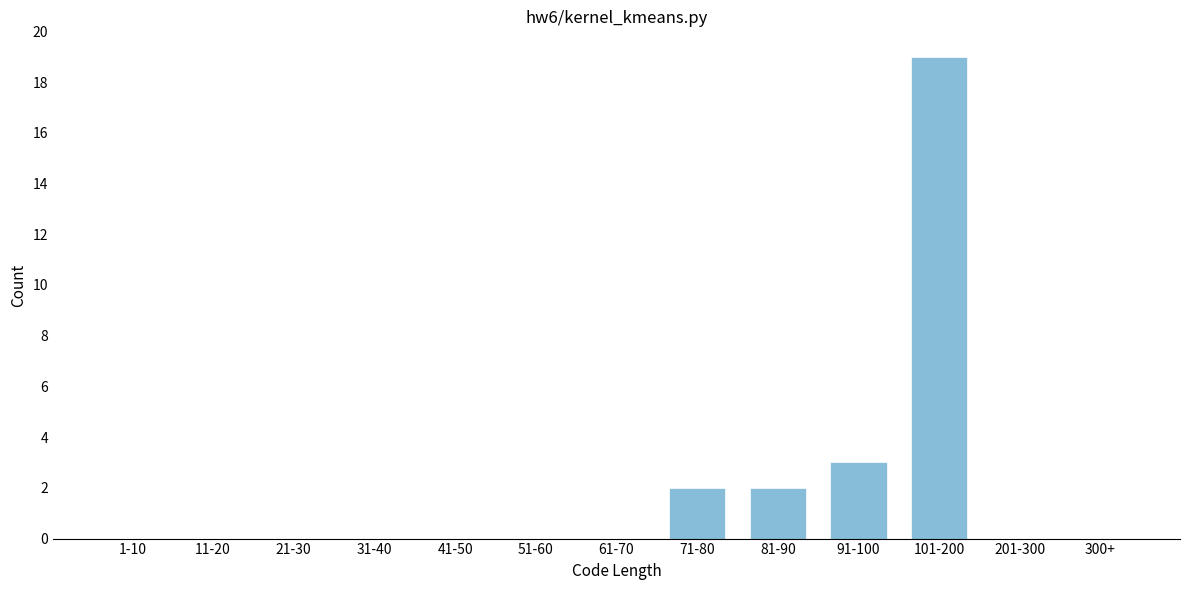

Reading left to right, transcribe all the data shown in this chart.

1-10=0	11-20=0	21-30=0	31-40=0	41-50=0	51-60=0	61-70=0	71-80=2	81-90=2	91-100=3	101-200=19	201-300=0	300+=0